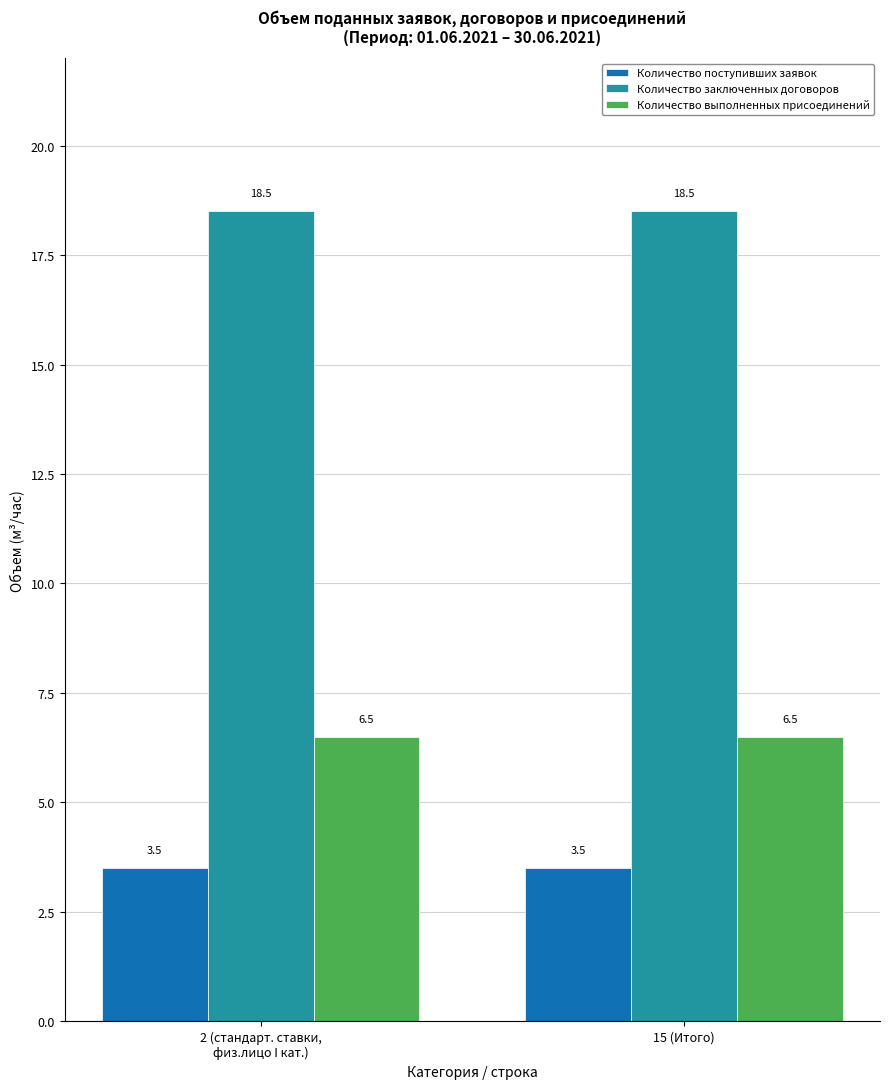

Reading right to left, list all the values displayed in this chart.

Количество поступивших заявок: 15 (Итого)=3.5	2 (стандарт. ставки,
физ.лицо I кат.)=3.5
Количество заключенных договоров: 15 (Итого)=18.5	2 (стандарт. ставки,
физ.лицо I кат.)=18.5
Количество выполненных присоединений: 15 (Итого)=6.5	2 (стандарт. ставки,
физ.лицо I кат.)=6.5